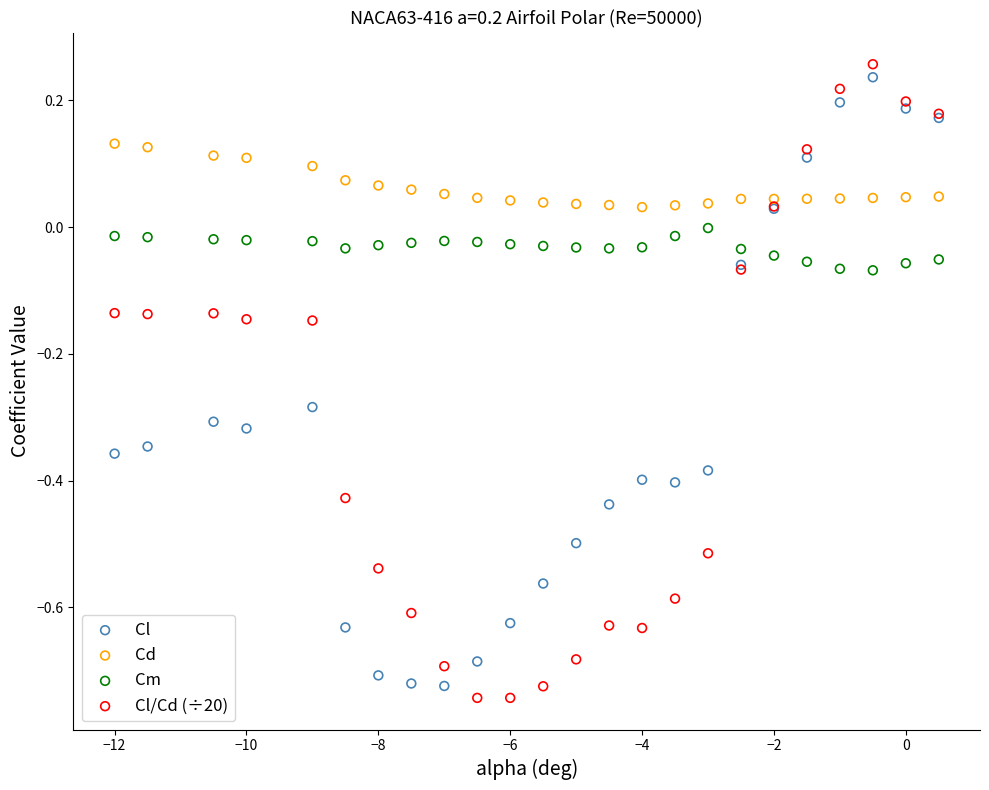

What is the X range (max minus min) for the scatter plot?

12.5